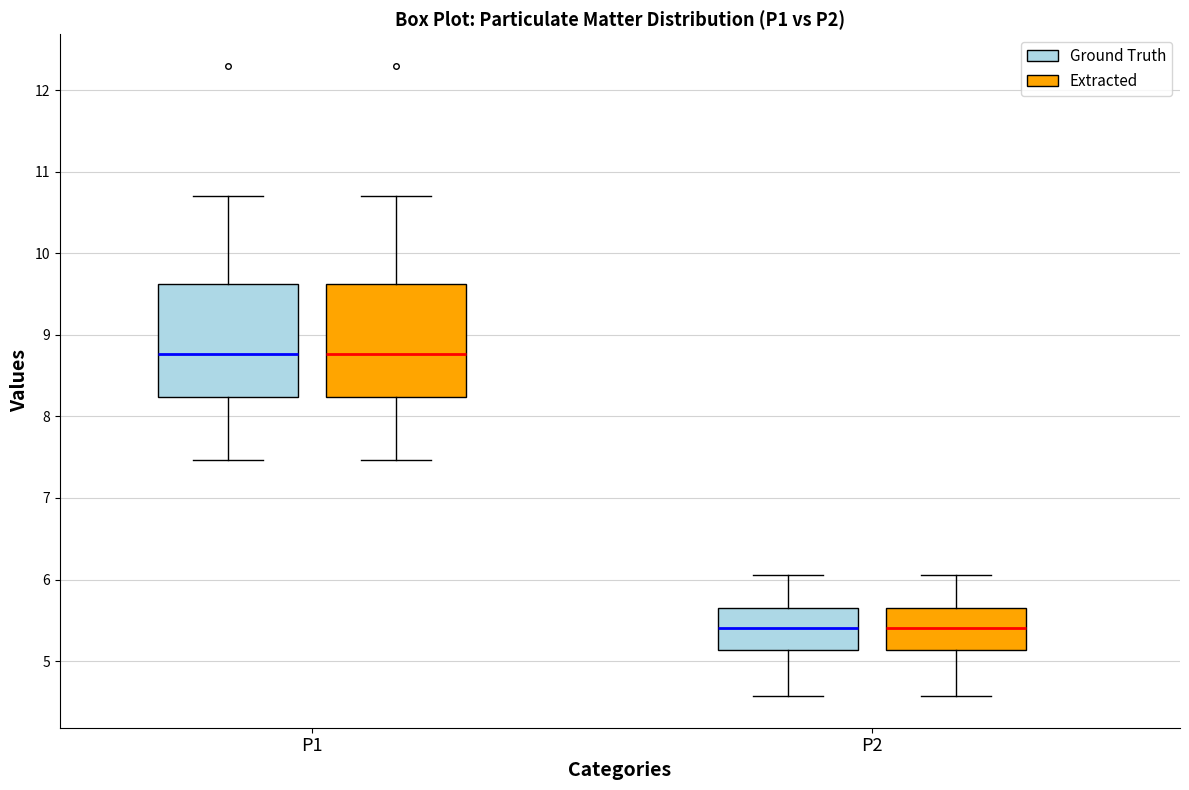

Reading left to right, transcribe this box plot: for each box, give where its median line is, the range the box spans, and where its two whiskers end, as read against the y-axis. The values are not printed on the chart, so give them approximately, as read against the axis.

P1 (Ground Truth): median 8.8, box 8.2 to 9.6, whiskers 7.5 to 10.7
P1 (Extracted): median 8.8, box 8.2 to 9.6, whiskers 7.5 to 10.7
P2 (Ground Truth): median 5.4, box 5.1 to 5.7, whiskers 4.6 to 6.1
P2 (Extracted): median 5.4, box 5.1 to 5.7, whiskers 4.6 to 6.1